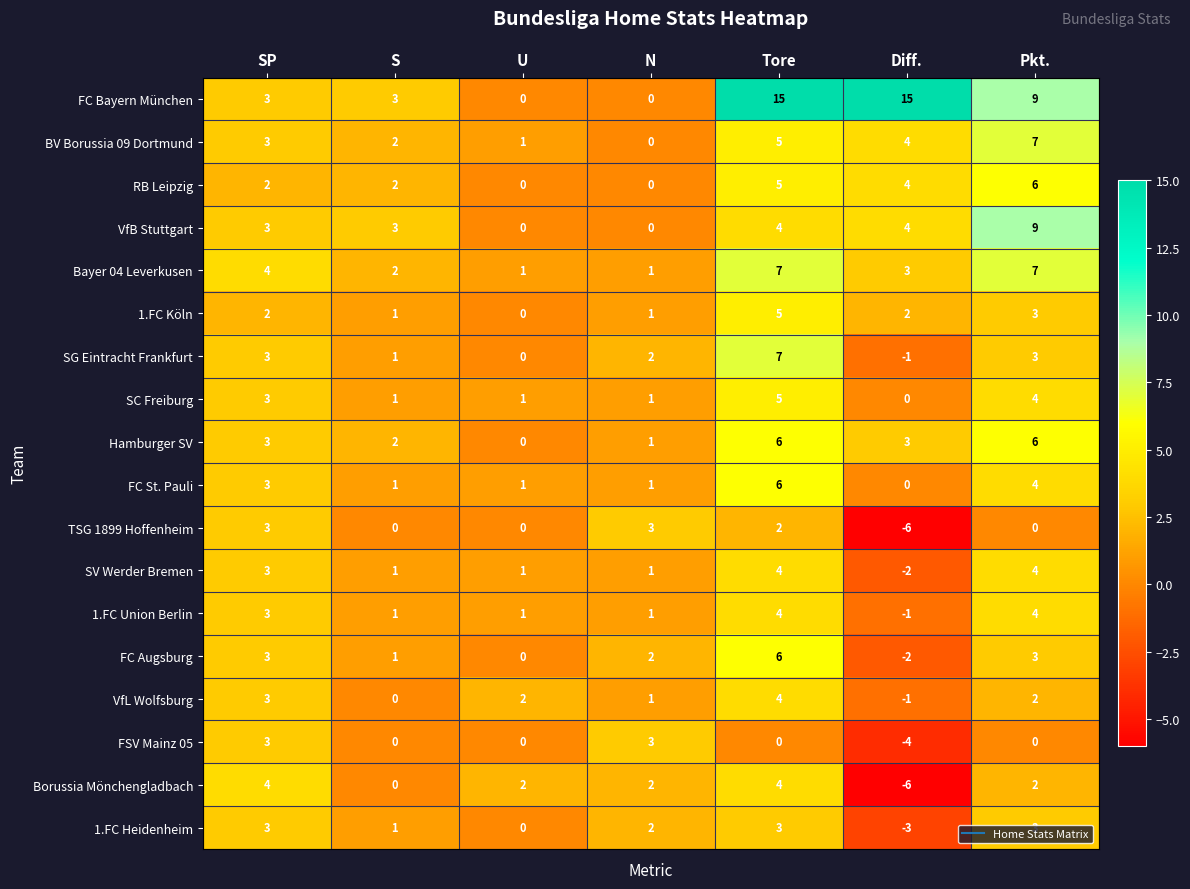

At which category is the sum across all series the highest?

Tore